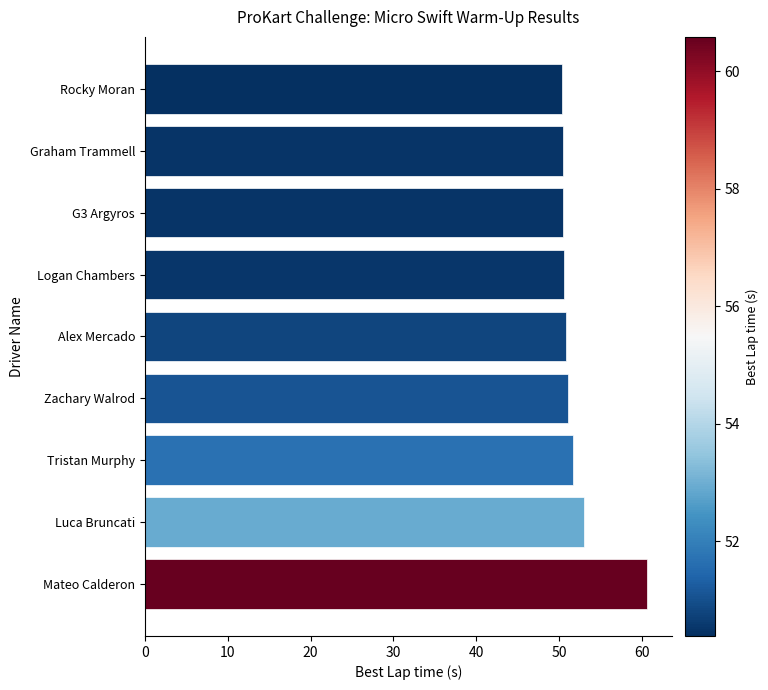

Which has a higher value, Luca Bruncati or Mateo Calderon?

Mateo Calderon